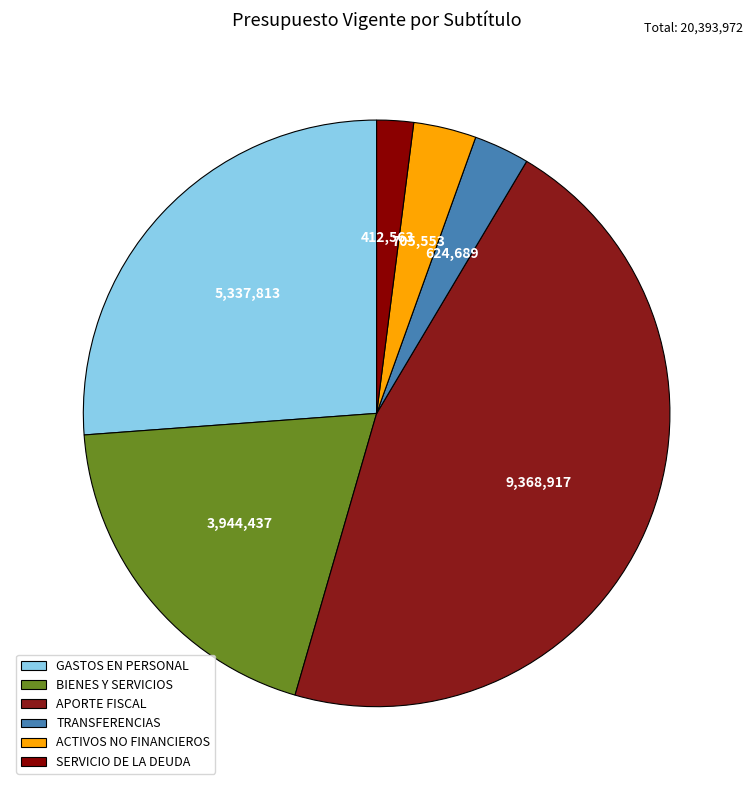

What is the largest slice in the pie chart?

APORTE FISCAL